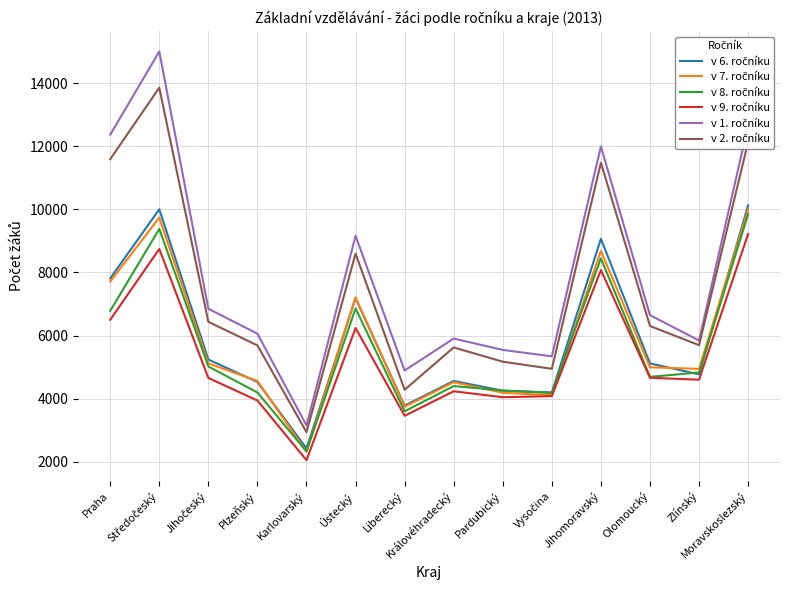

What is the smallest value displayed?

2053